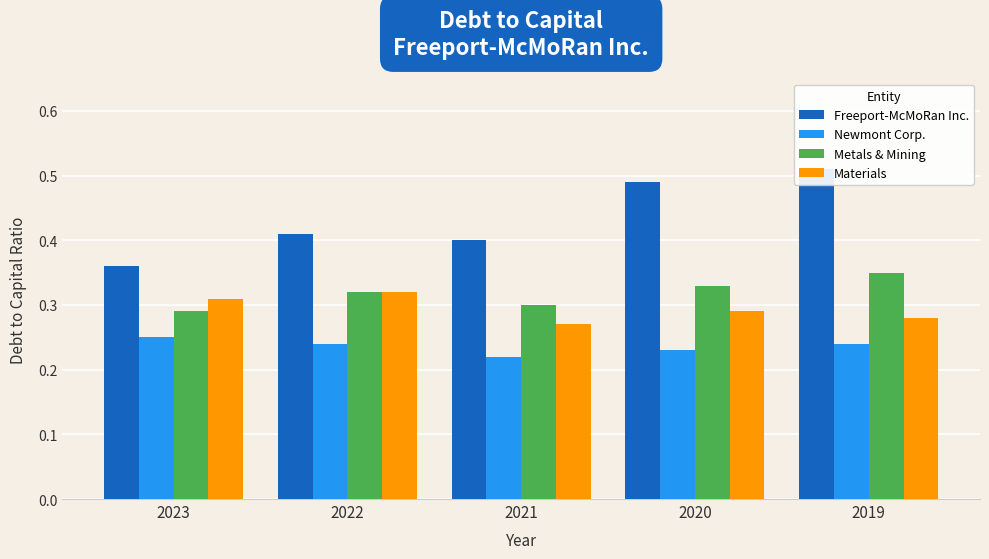

Which series changed the most between 2023 and 2019?

Freeport-McMoRan Inc.